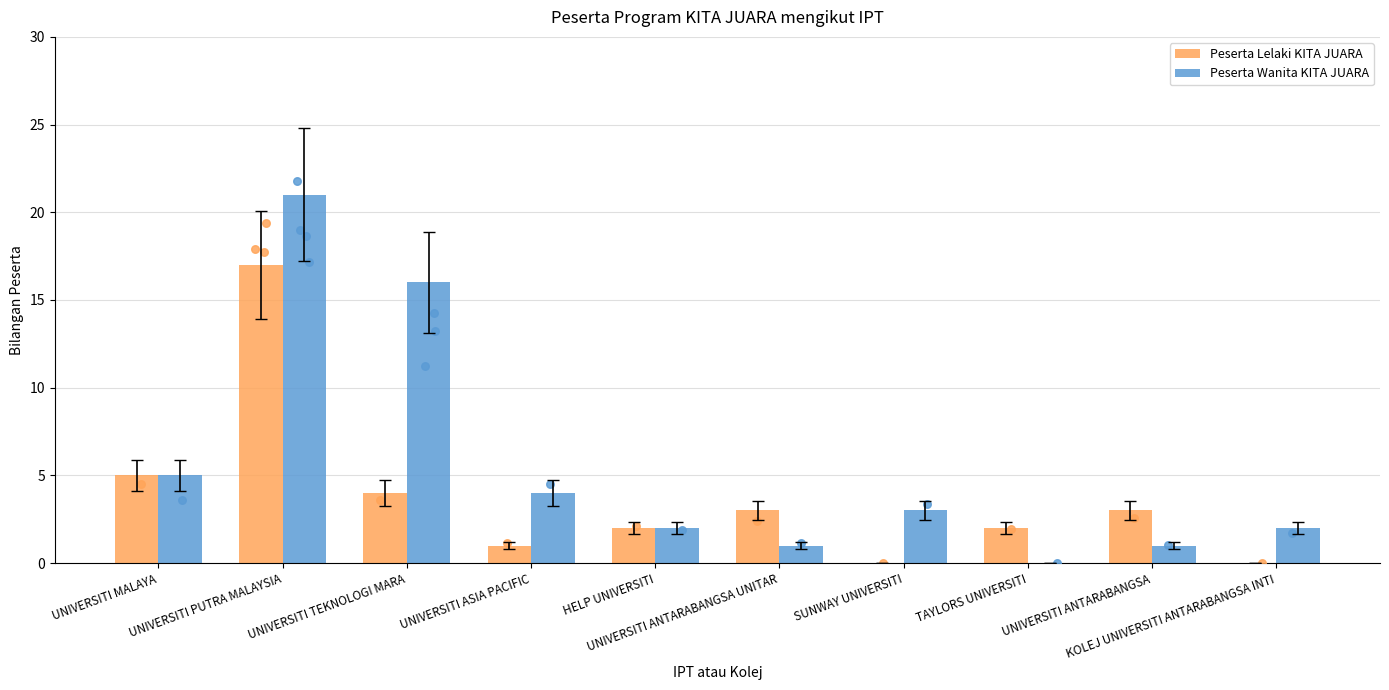

Which series has the largest total across all categories?

Peserta Wanita KITA JUARA